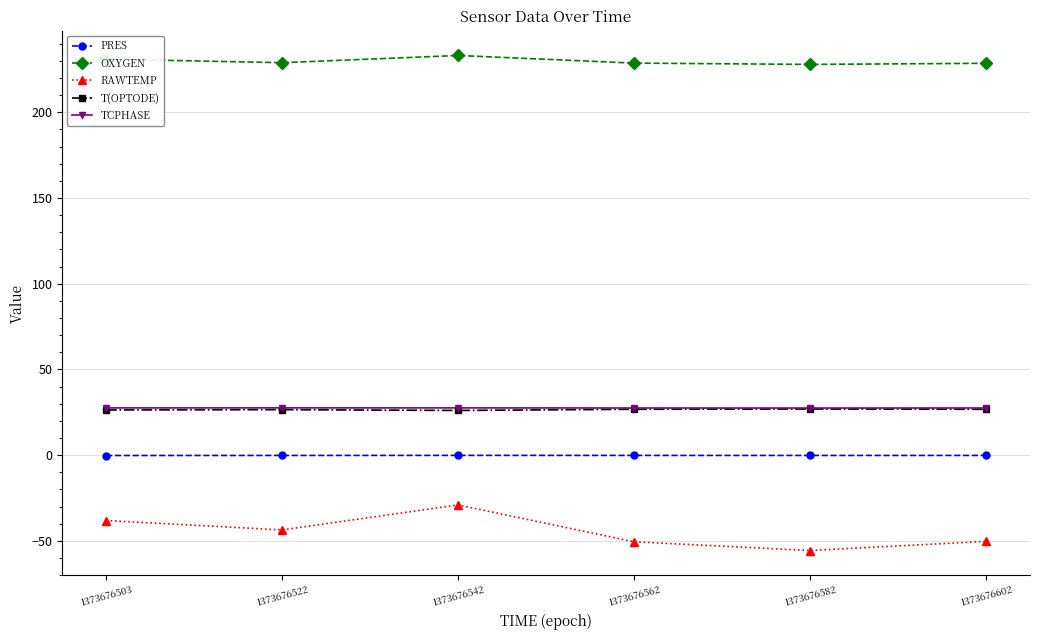

At how many categories does at least one series exceed 186?

6